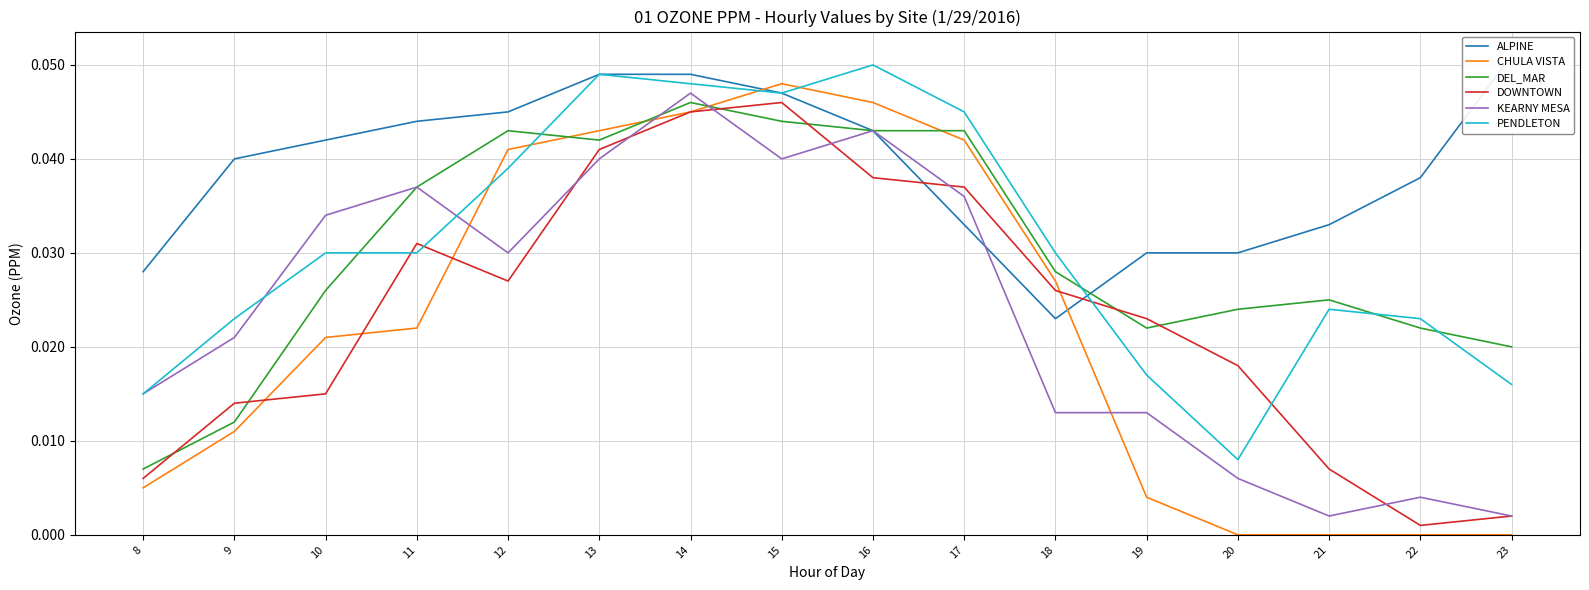

List the labels in order of CHULA VISTA value, largest first.

15, 16, 14, 13, 17, 12, 18, 11, 10, 9, 8, 19, 20, 21, 22, 23